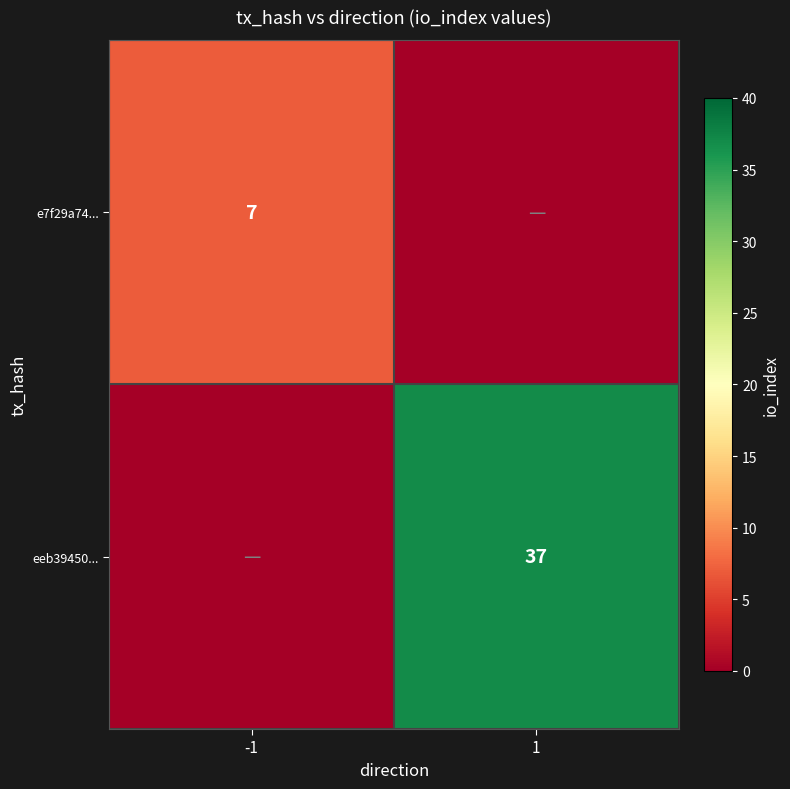

The value of e7f29a74... at -1 is 12. True or false?

False